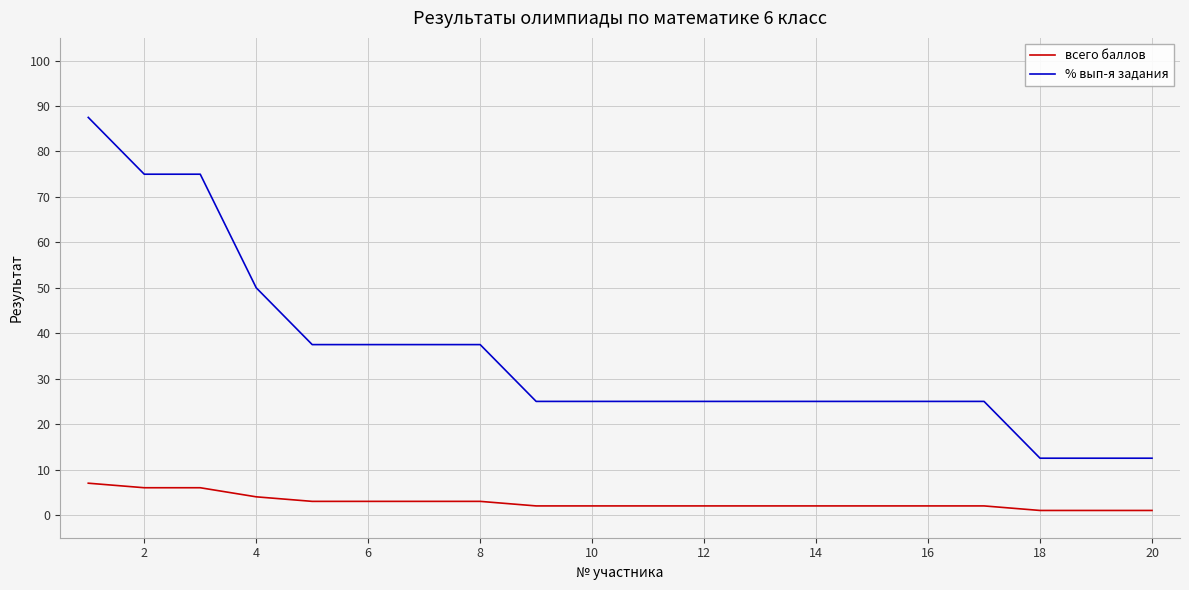

Rank the series by their maximum value, from lowest to highest.

всего баллов, % вып-я задания